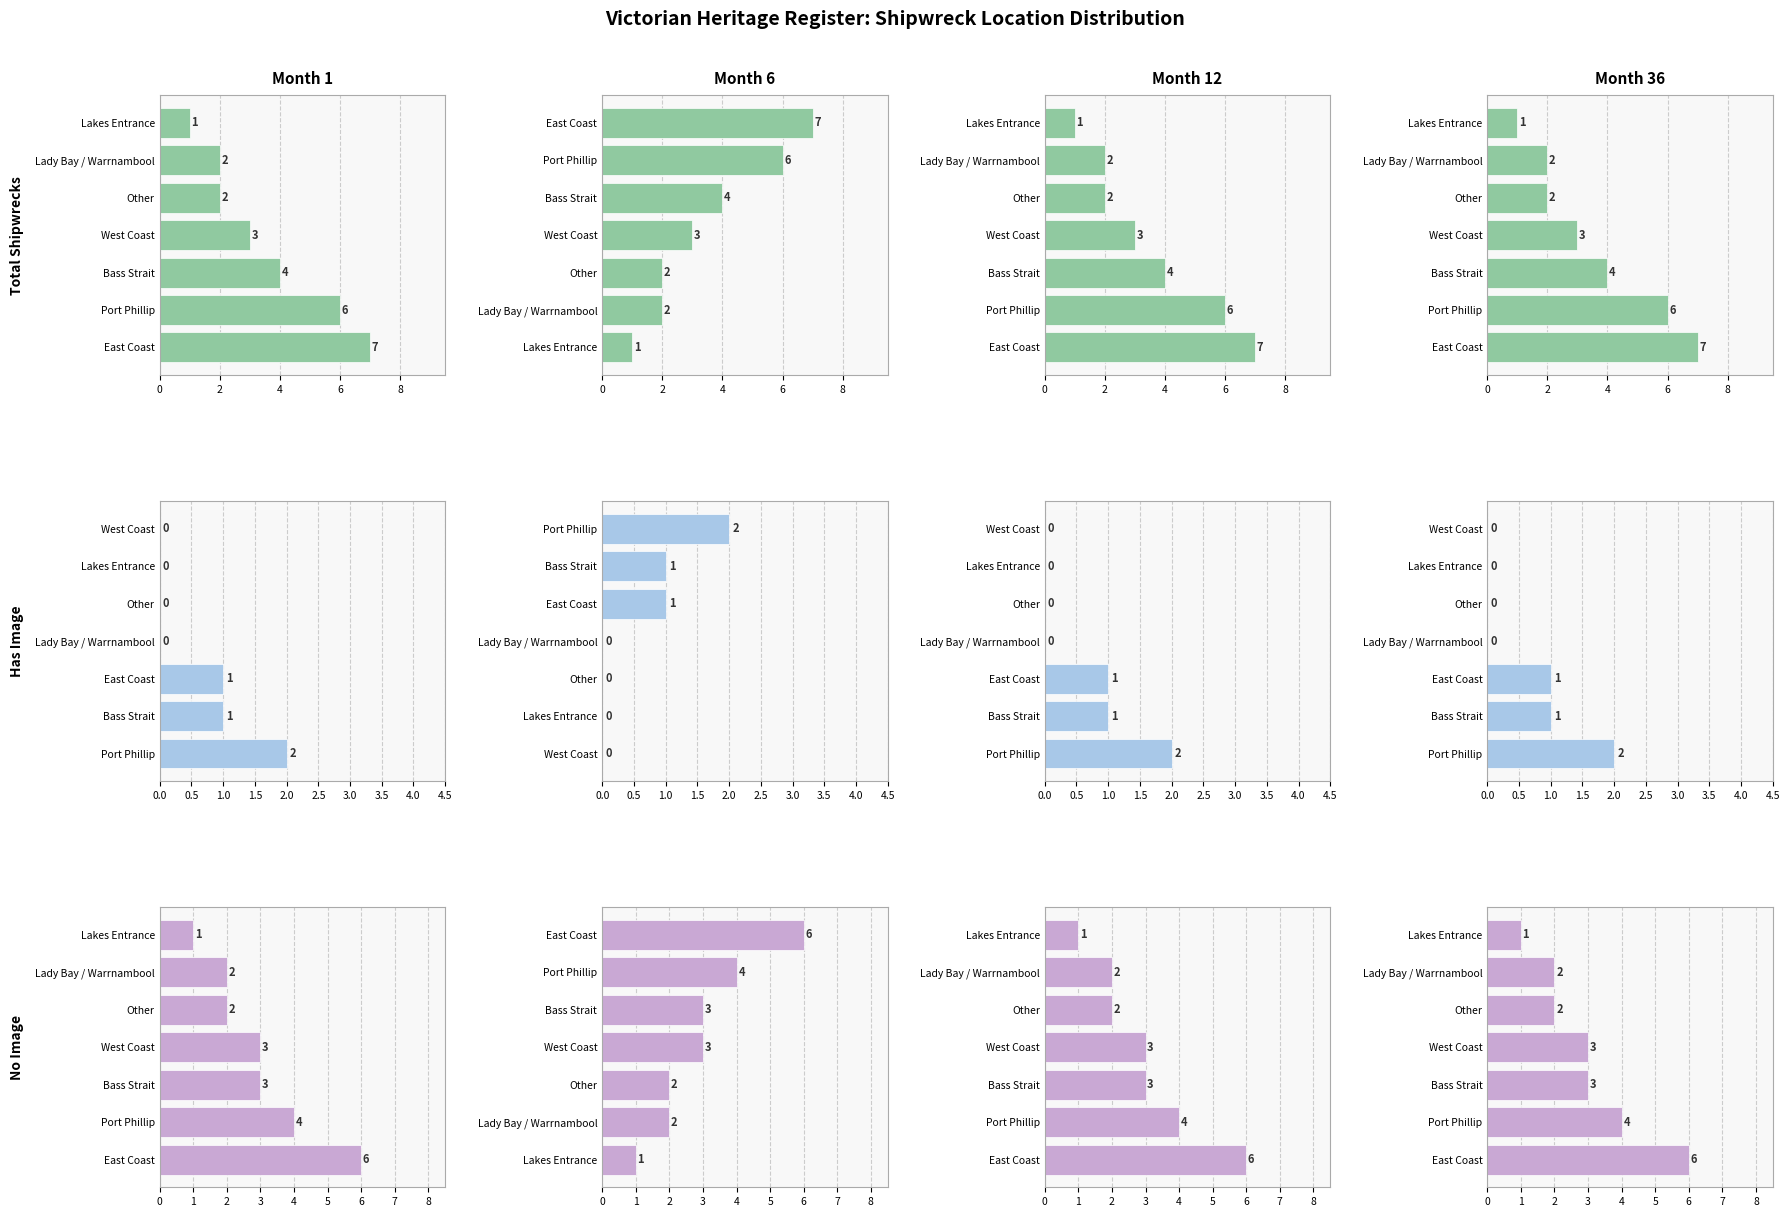

Is it true that Has Image equals -1 at West Coast?

False